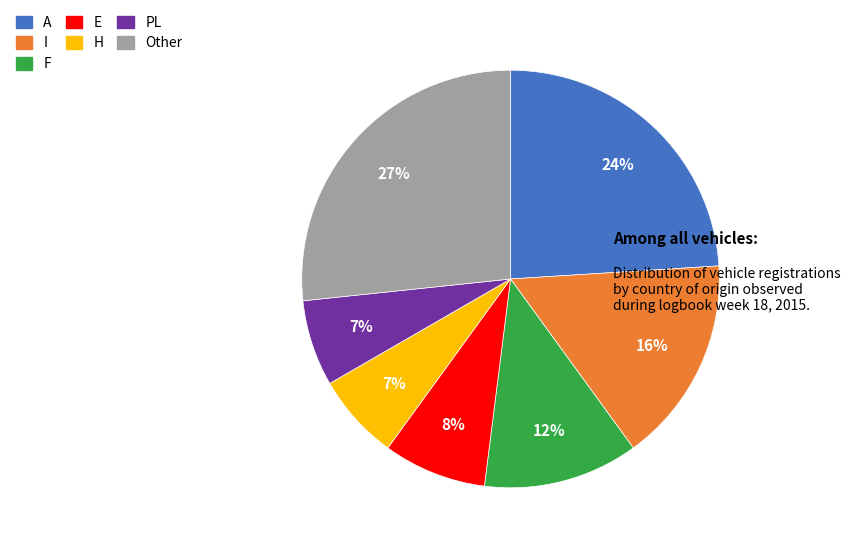

Do A and I together represent more than half of the pie?

No